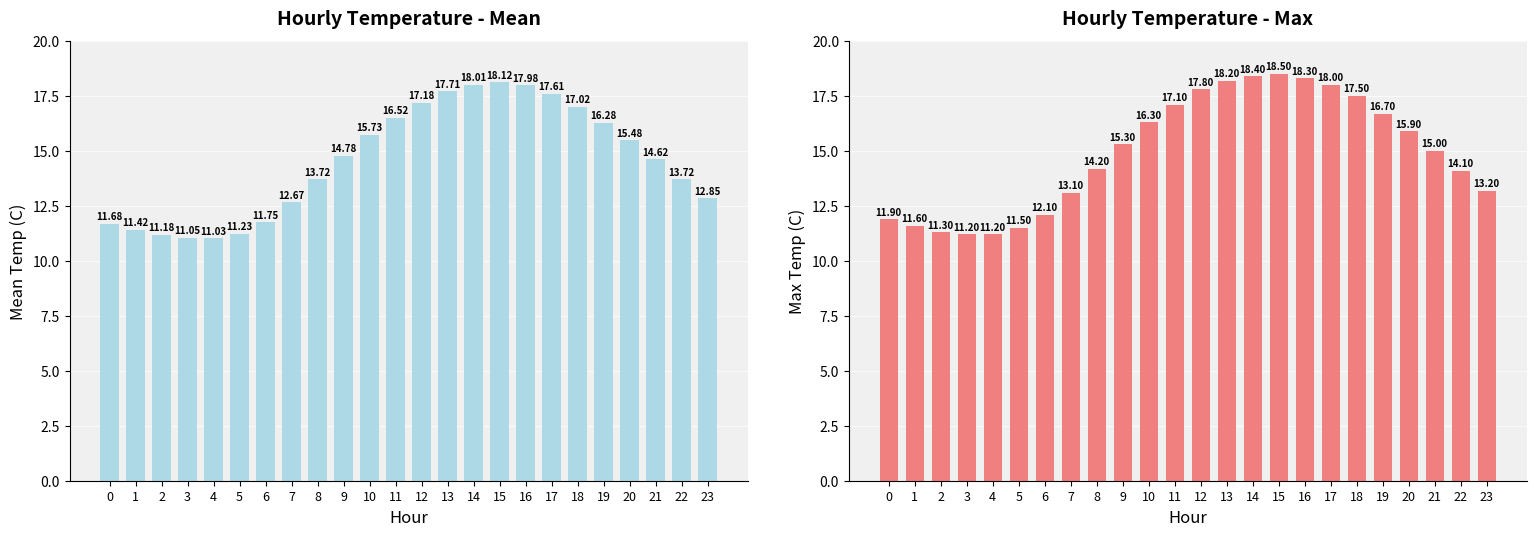

Between 0 and 16, which series saw the biggest shift?

Max Temperature (C)